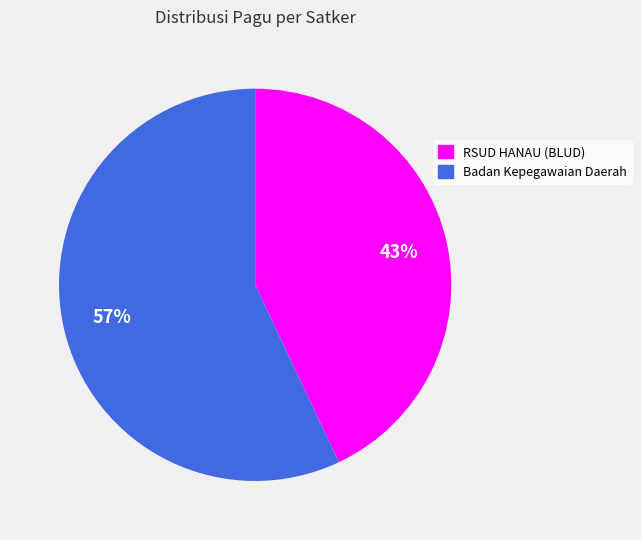

To the nearest percent, what is the average slice percentage?

50%